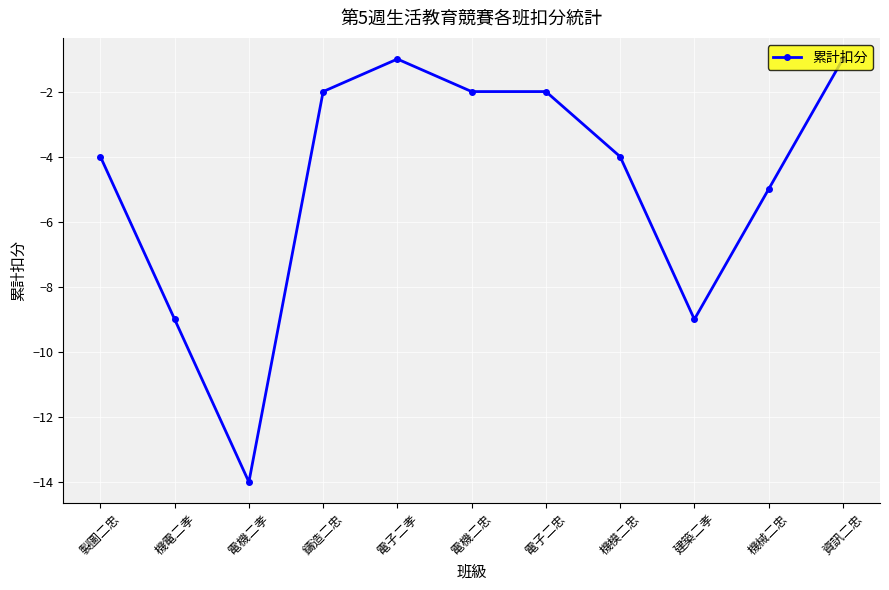

At which label does the data first exceed -4?

鑄造二忠